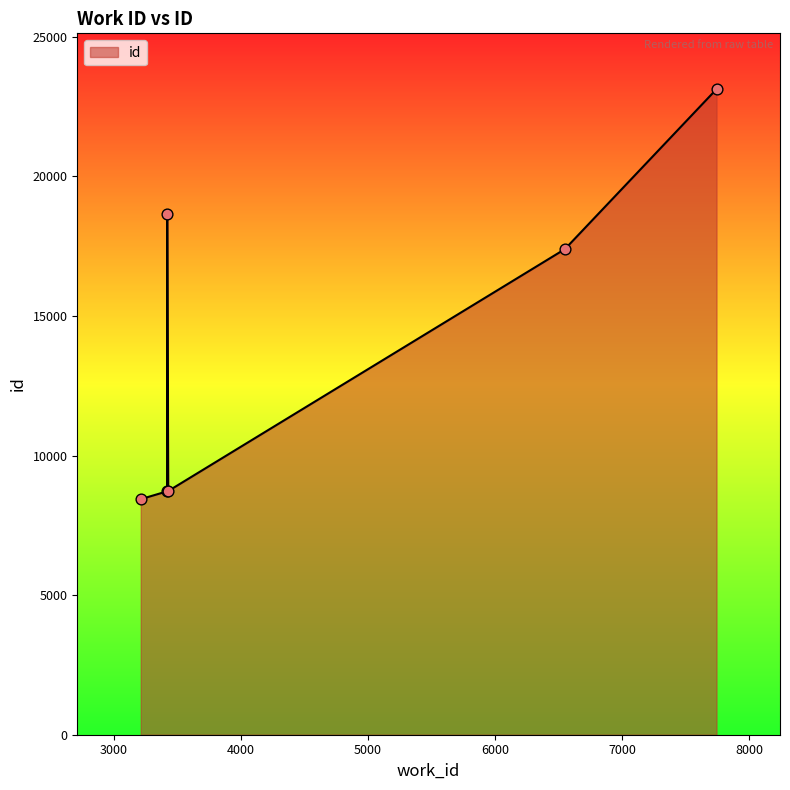

What is the greatest value displayed?

23125